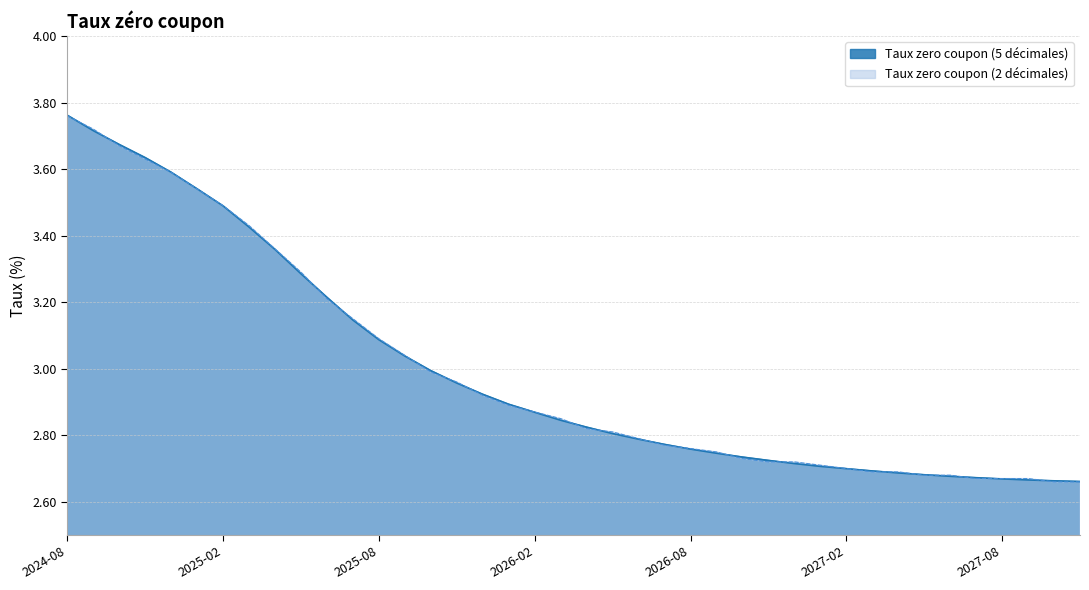

At which category is the sum across all series the highest?

2024-08